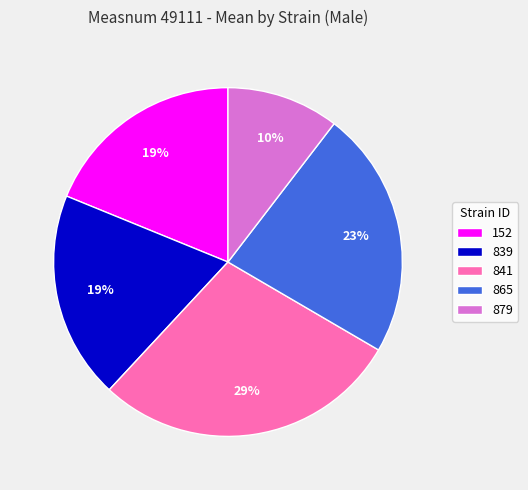

Does 879 represent more than half of the total?

No